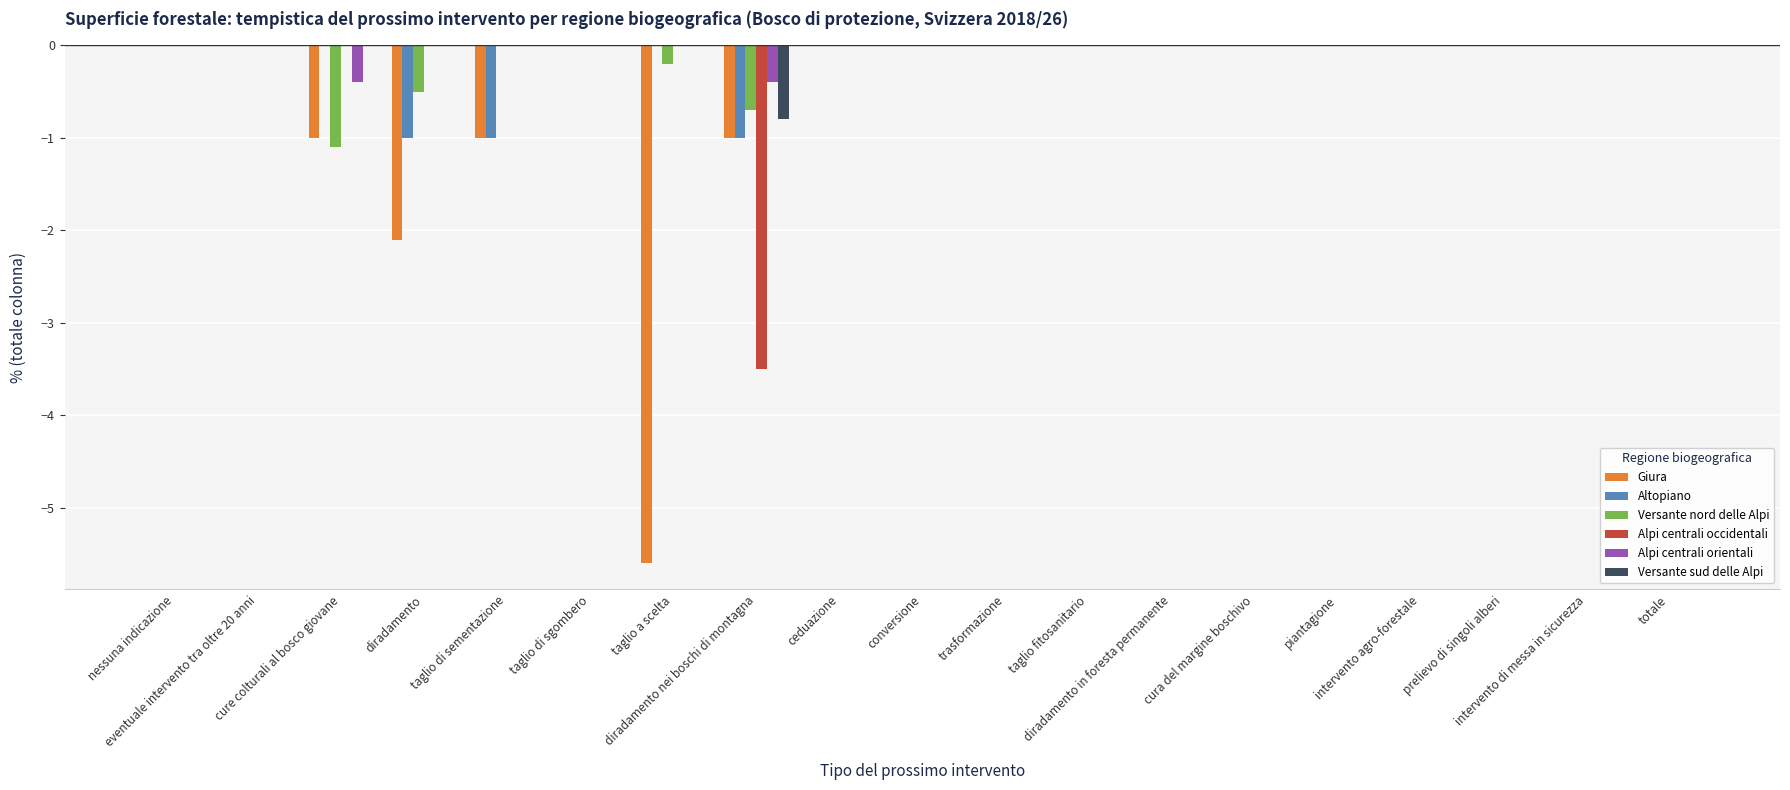

What is the sum of all Altopiano values?

-3.0